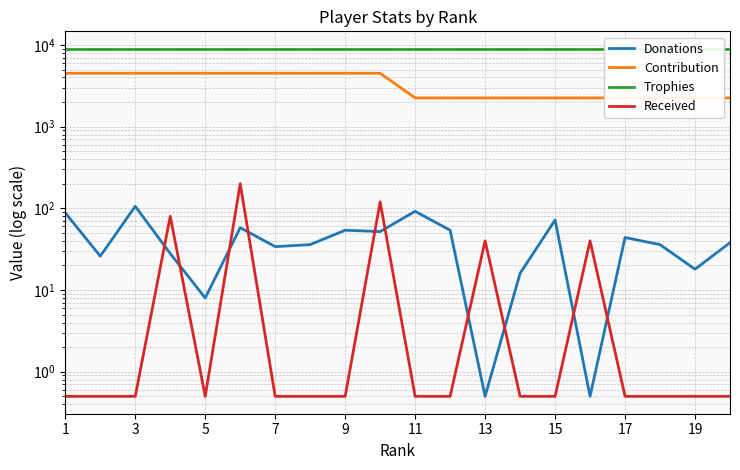

True or false: Trophies and Donations intersect in this chart.

False